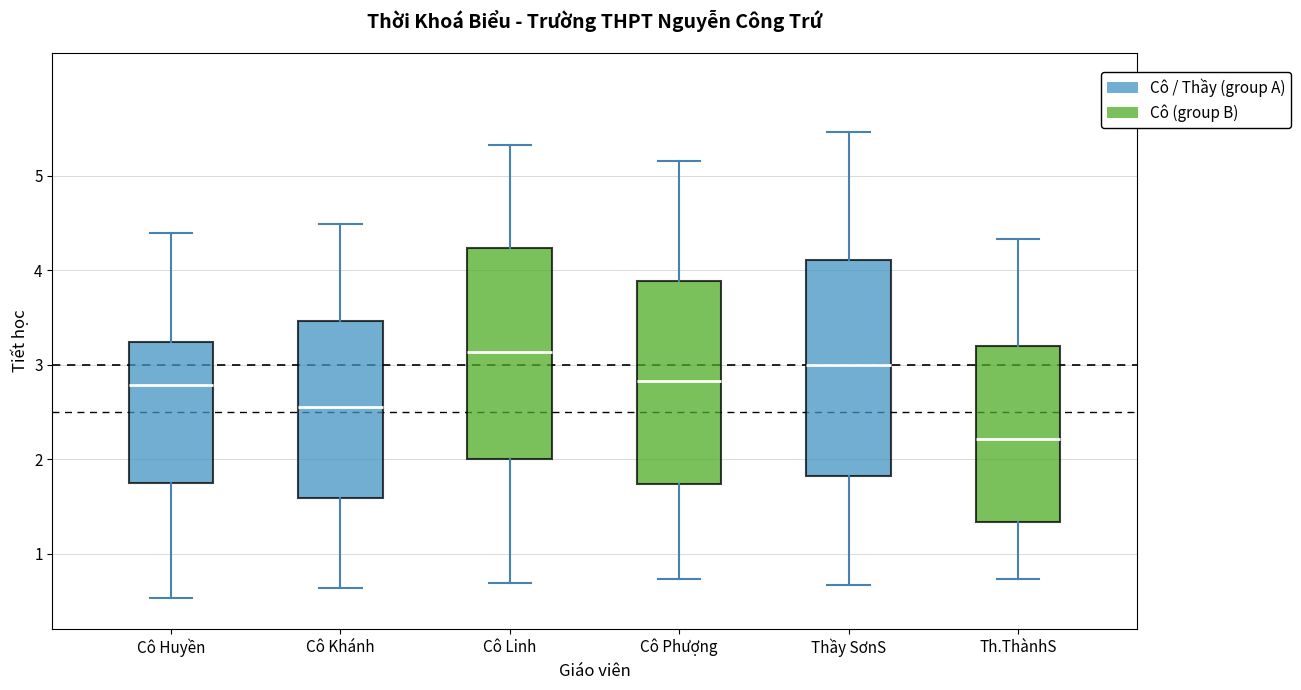

Which box has the highest median line?

Cô Linh